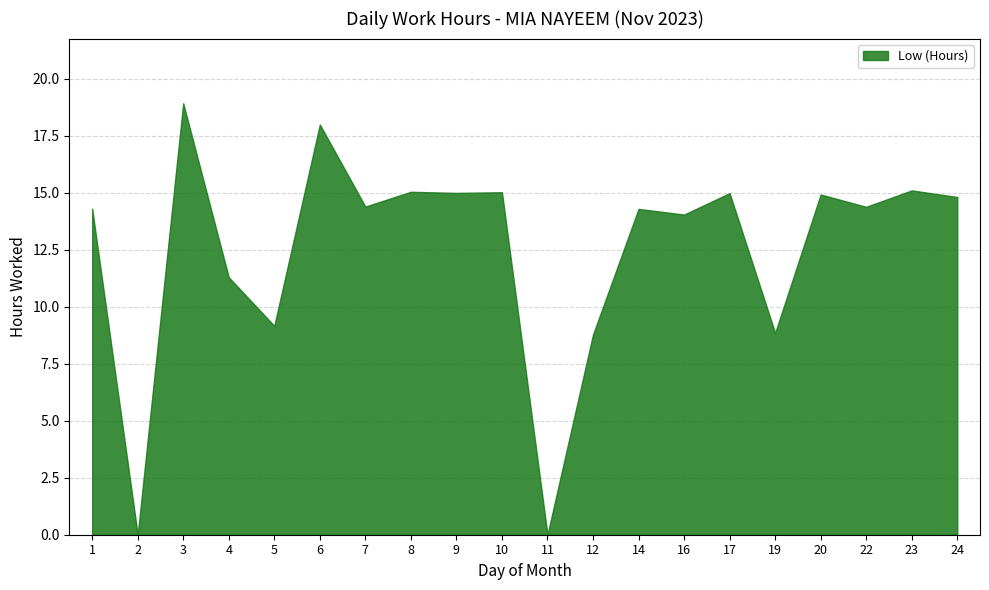

Where is the data nearest to the value 9?

19